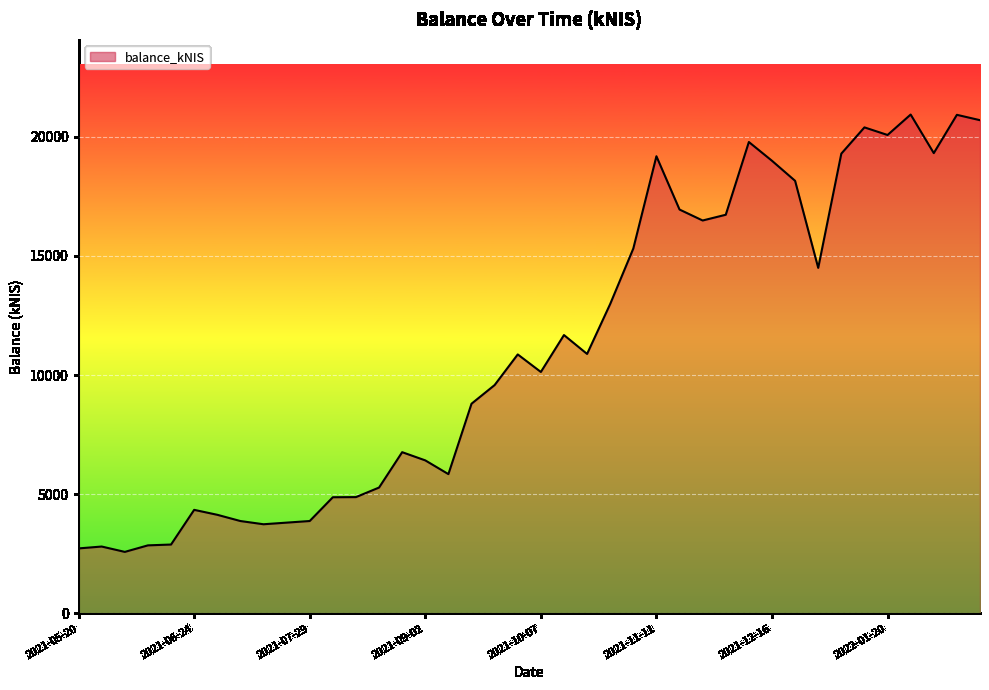

What is the maximum value shown in the chart?

20935.0